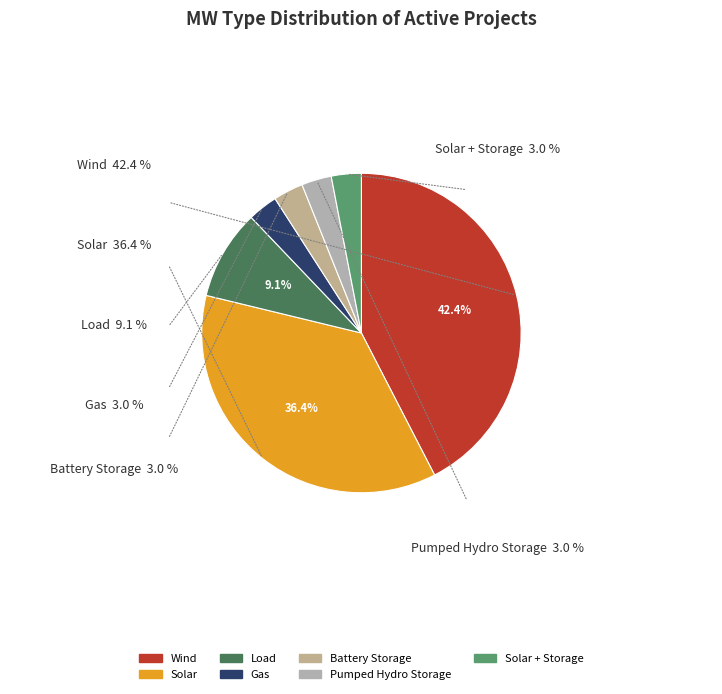

The Load slice represents 2% of the pie. True or false?

False